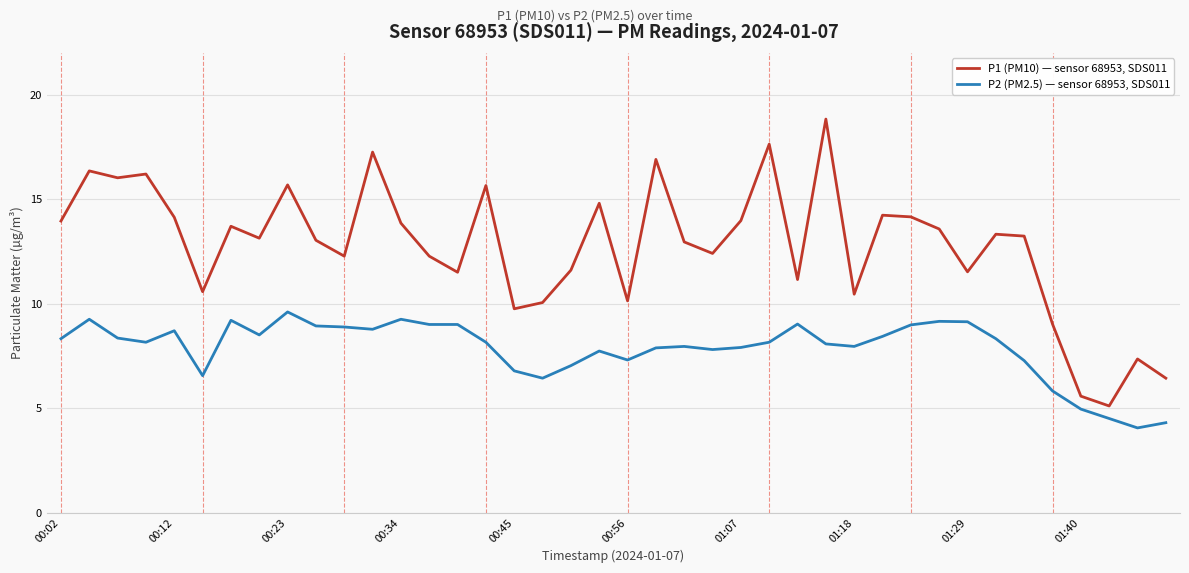

What is the highest value of the P1 (PM10) — sensor 68953, SDS011 series?

18.8